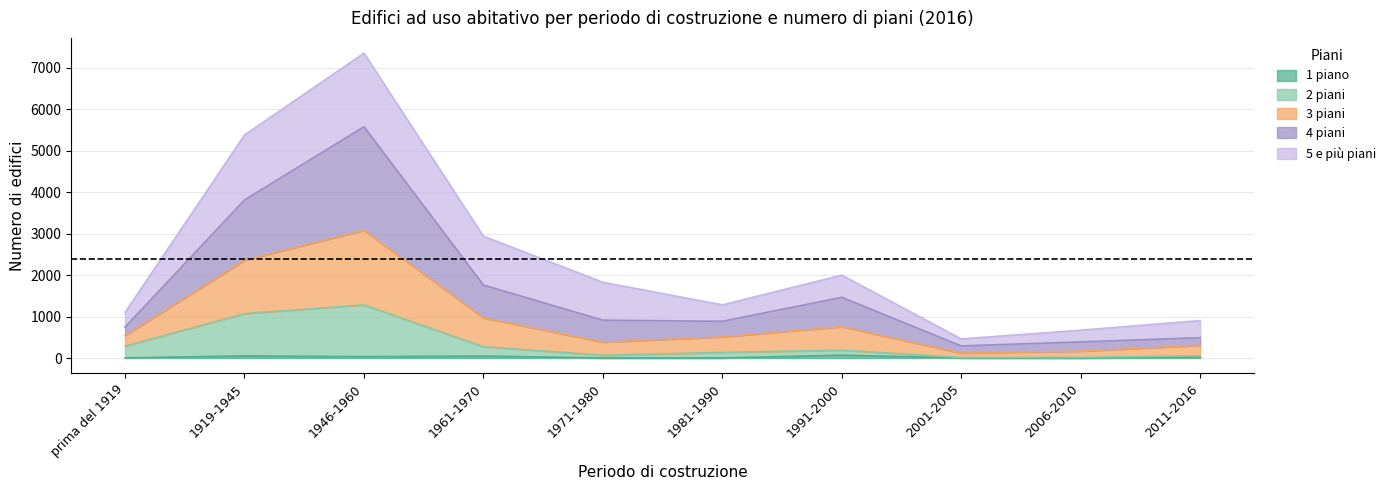

At which category is the sum across all series the highest?

1946-1960